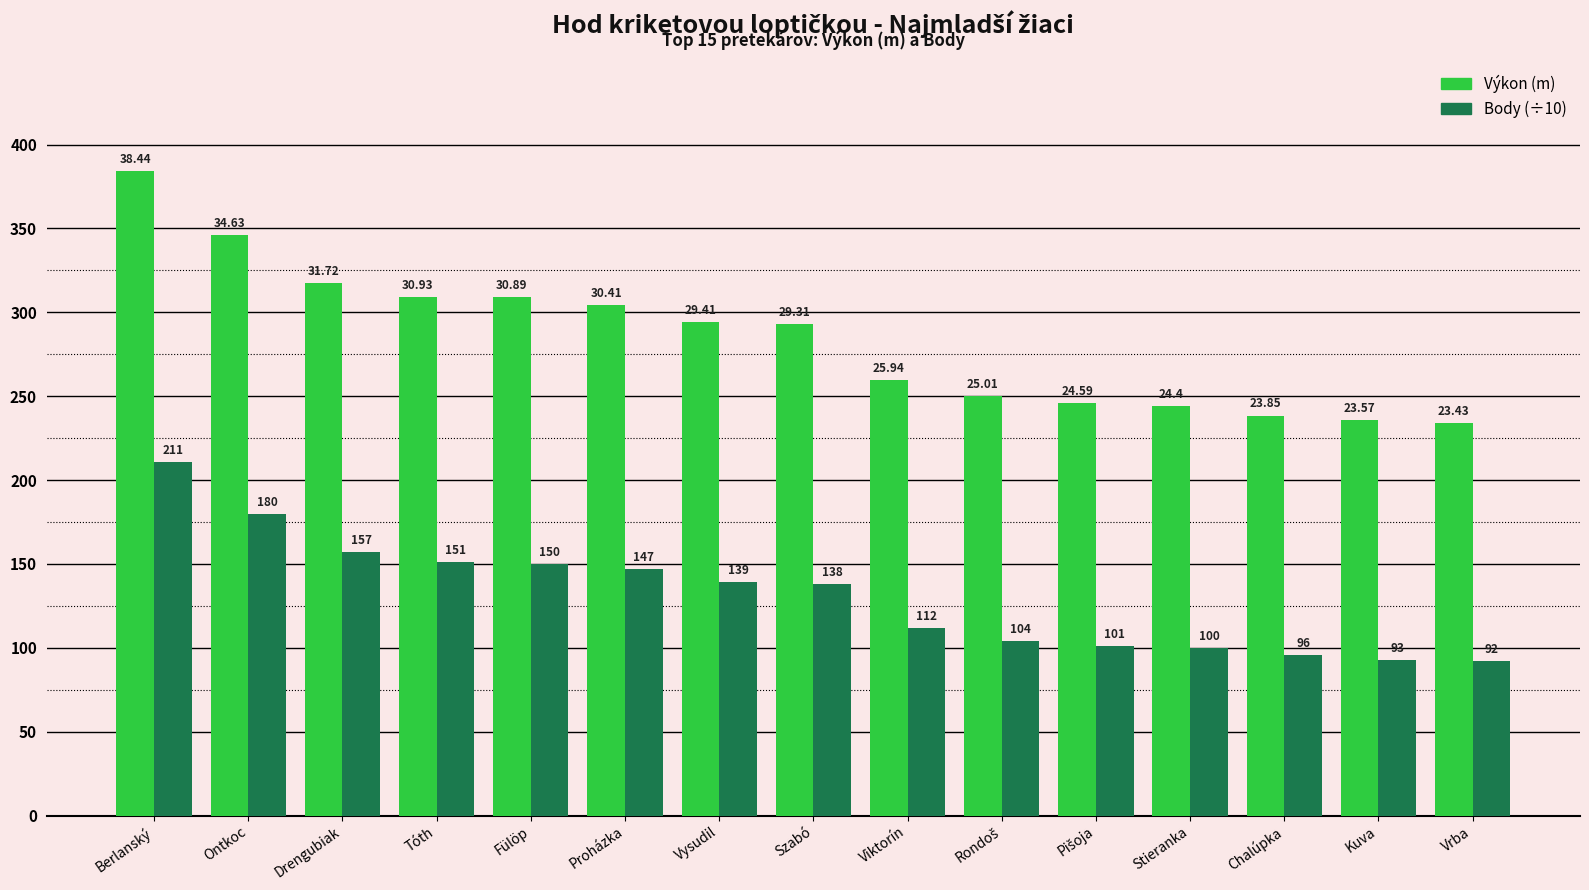

Are the bars grouped side by side (vs. stacked)?

Yes